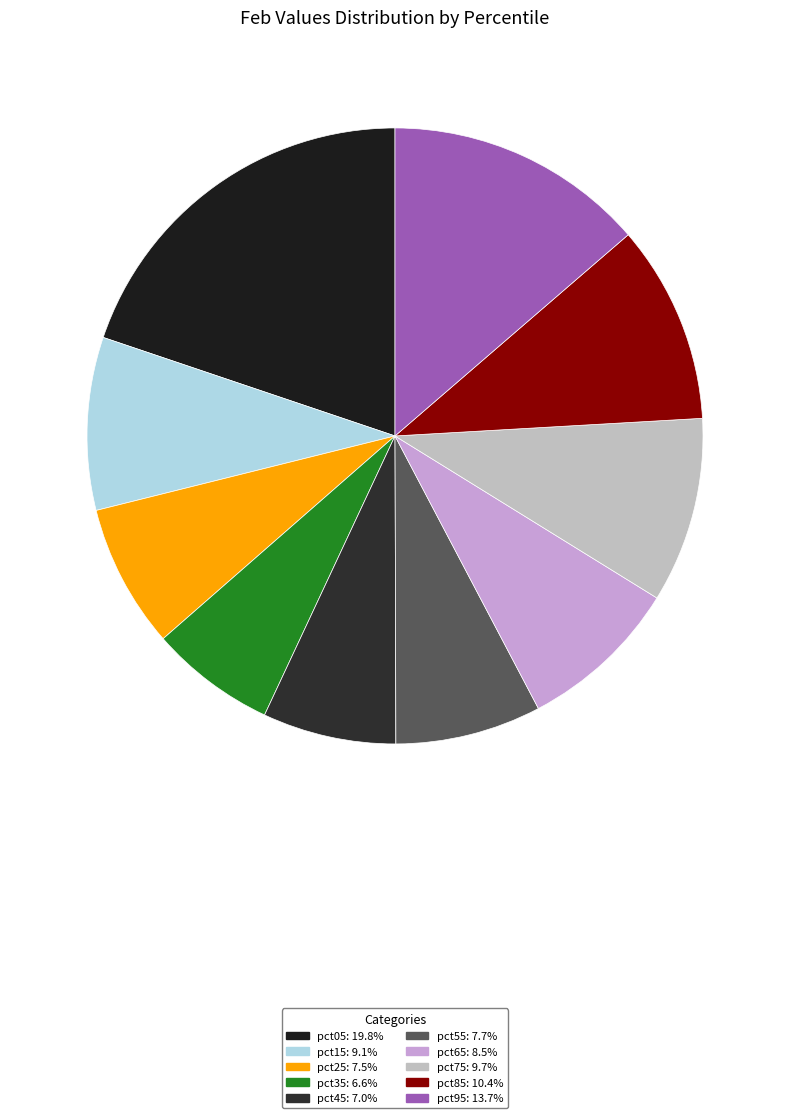

Does any single category account for the majority?

No